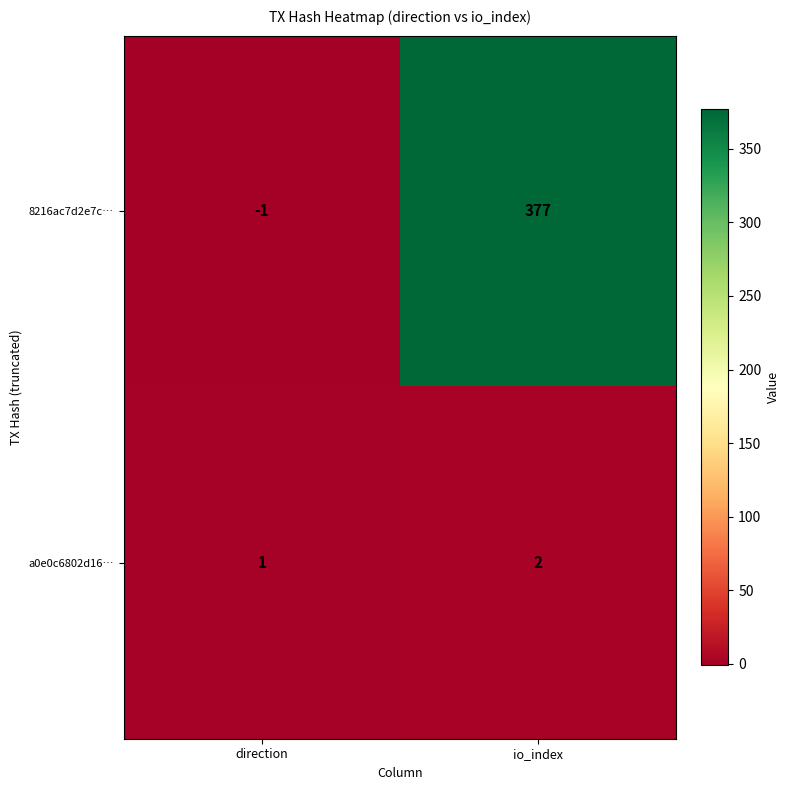

The 8216ac7d2e7c… series shows 125 at io_index. True or false?

False